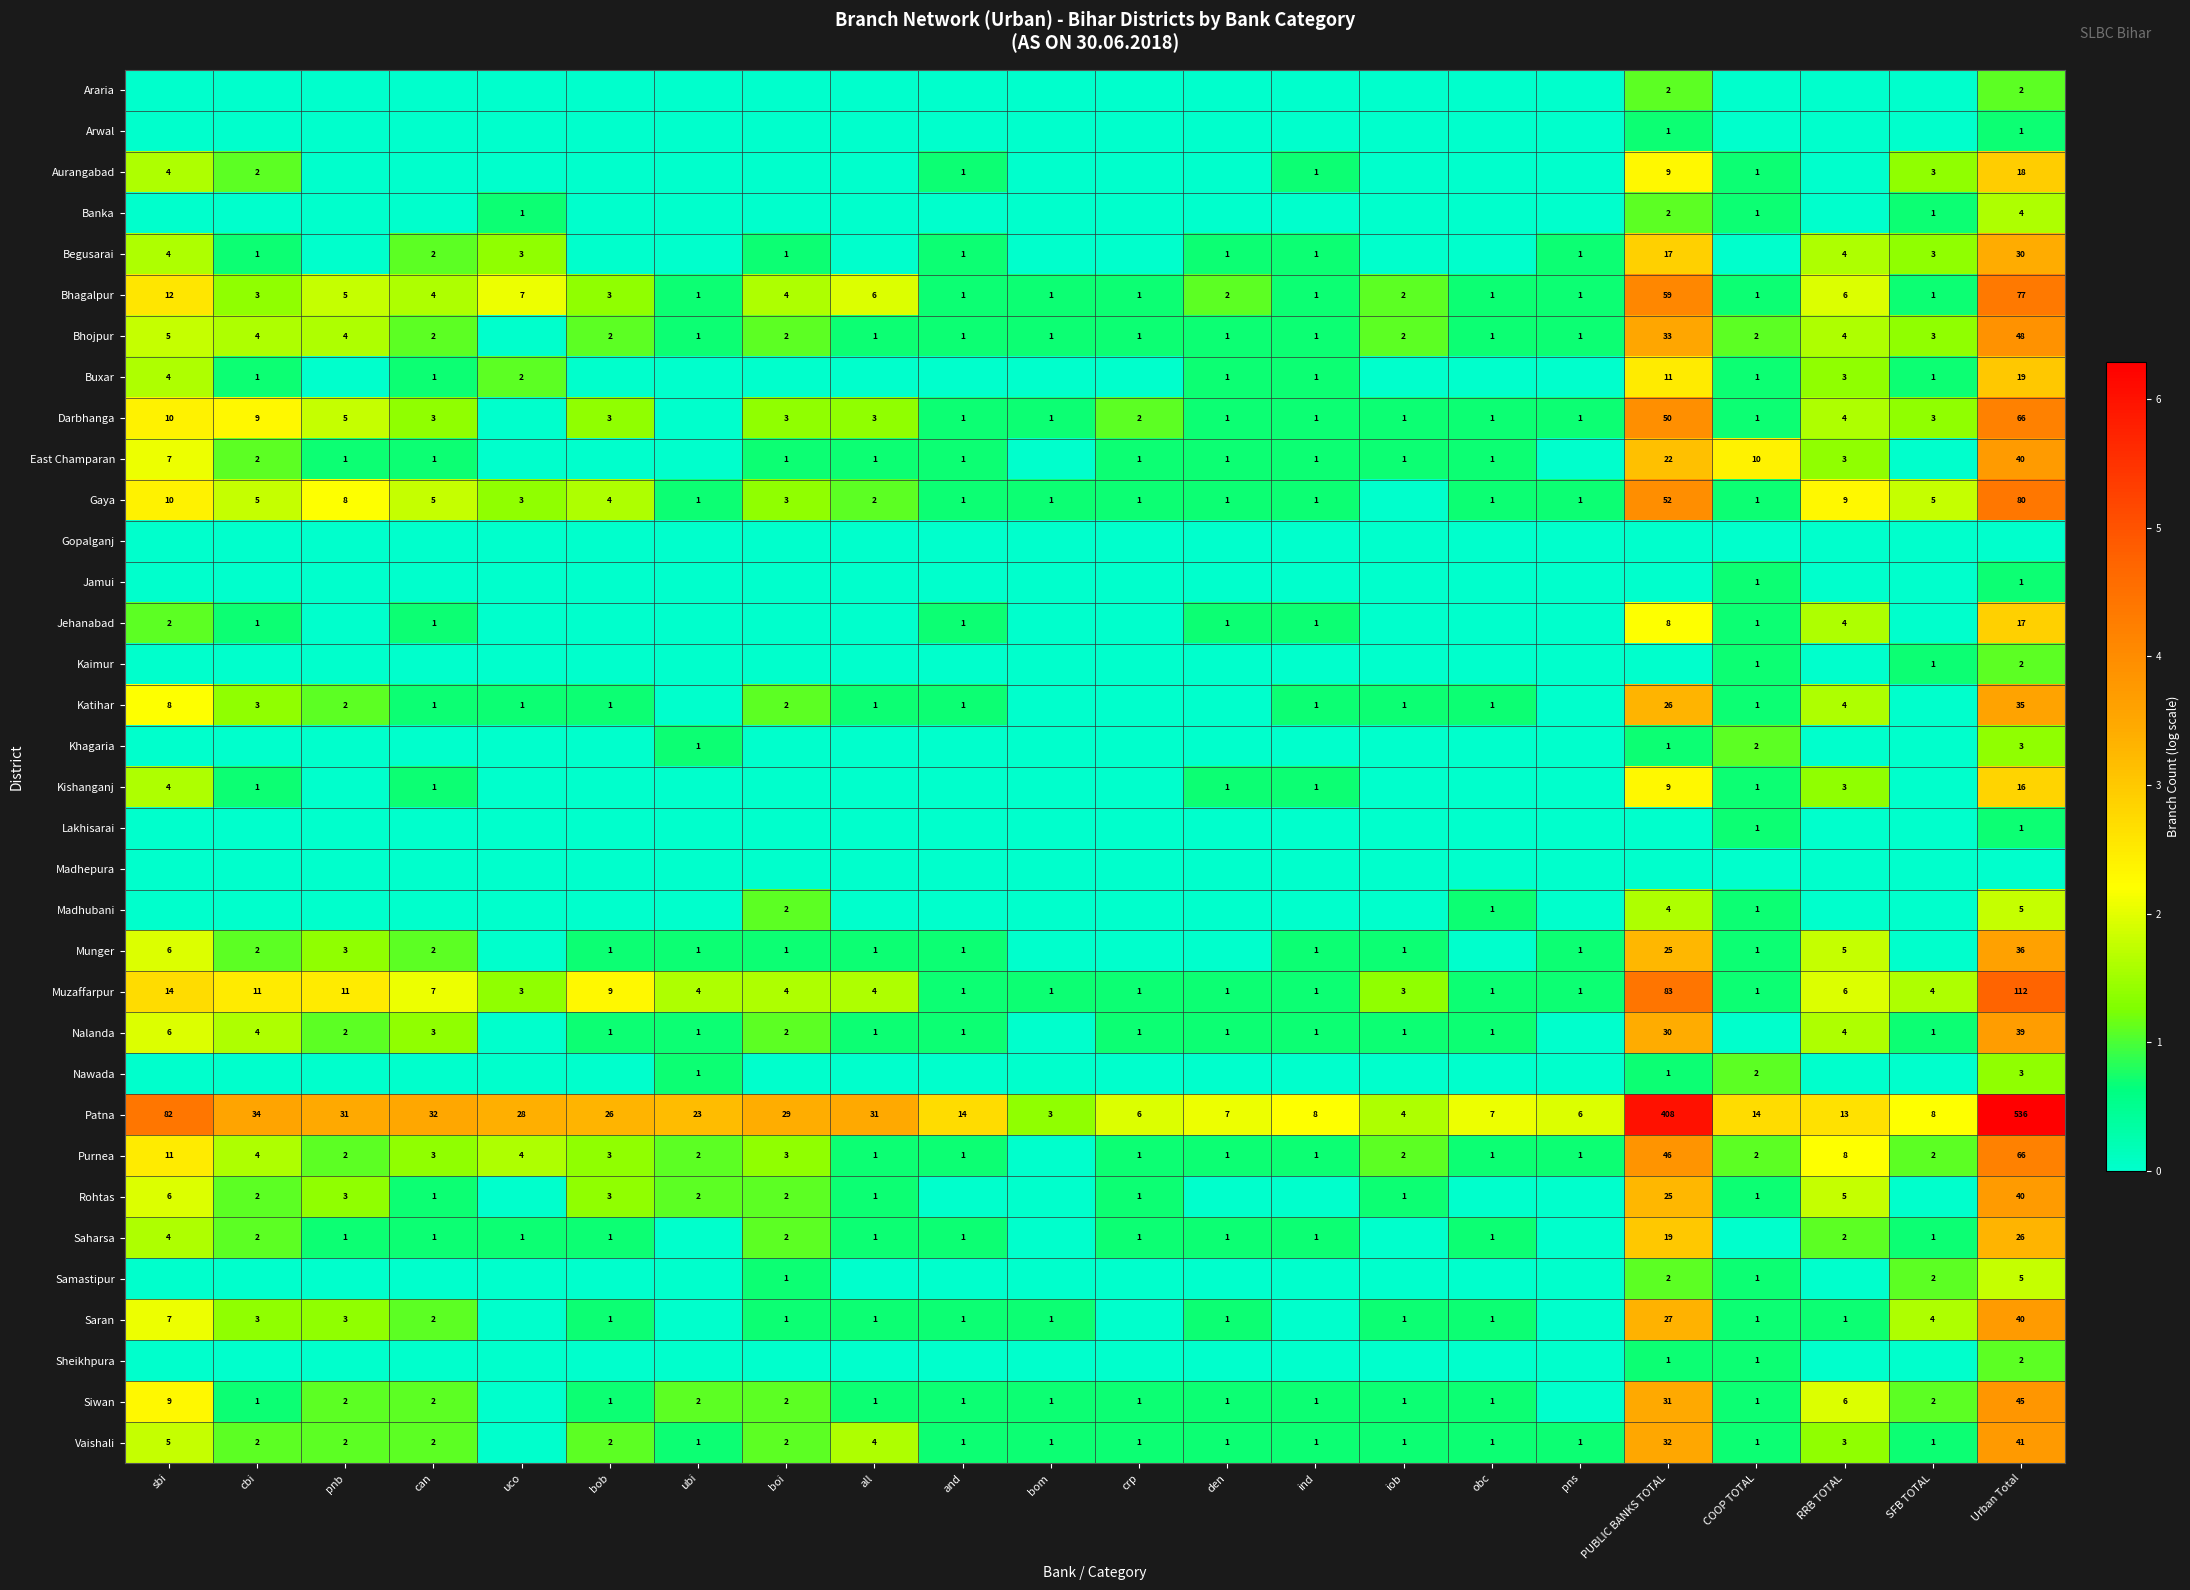

How many values in the Bhagalpur series are below 3?

11